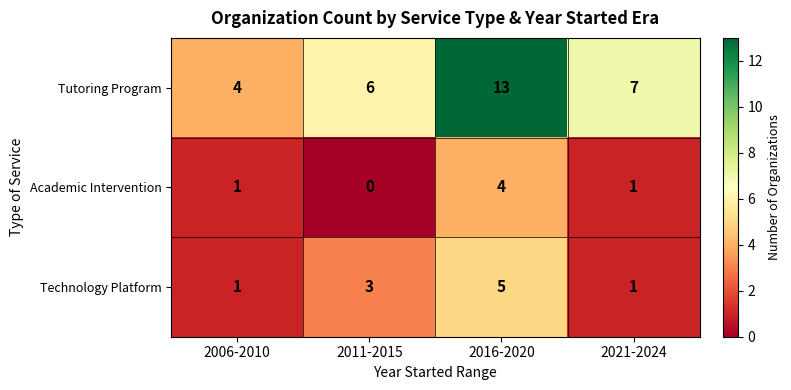

Which series has the widest spread of values?

Tutoring Program